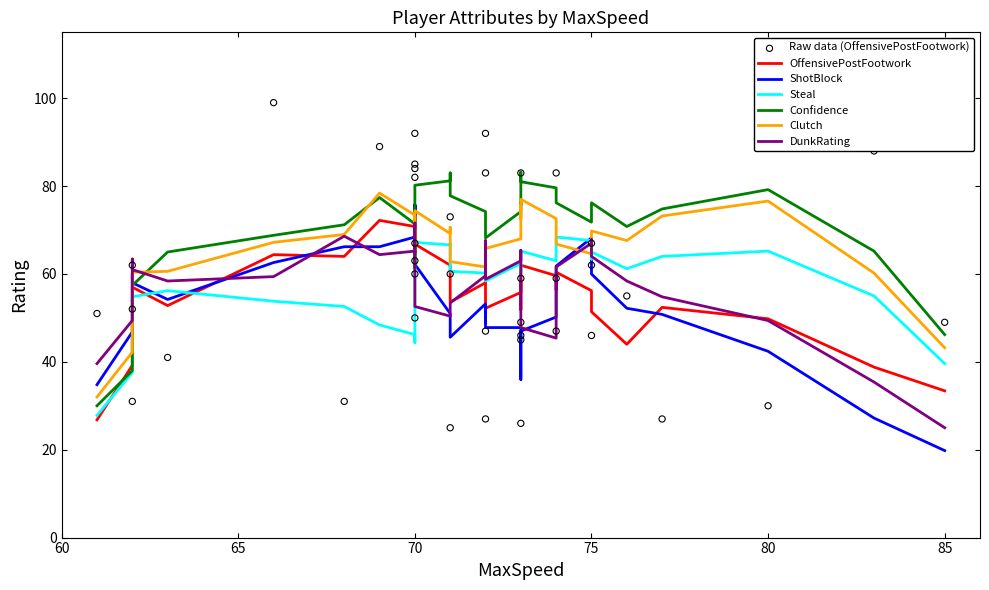

Which series contains the highest Y value?

OffensivePostFootwork